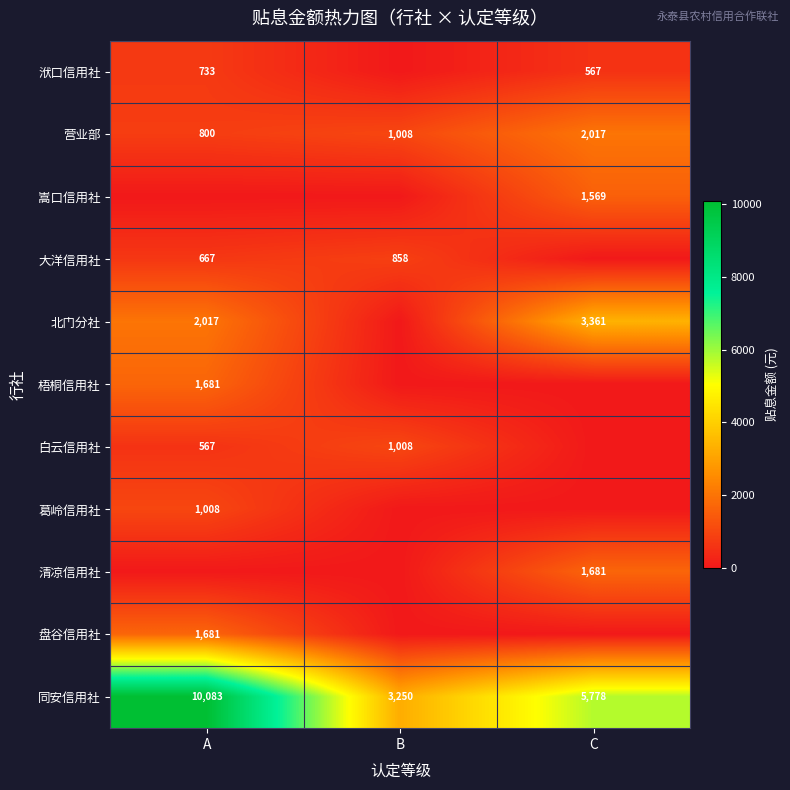

What is the sum of all 营业部 values?

3825